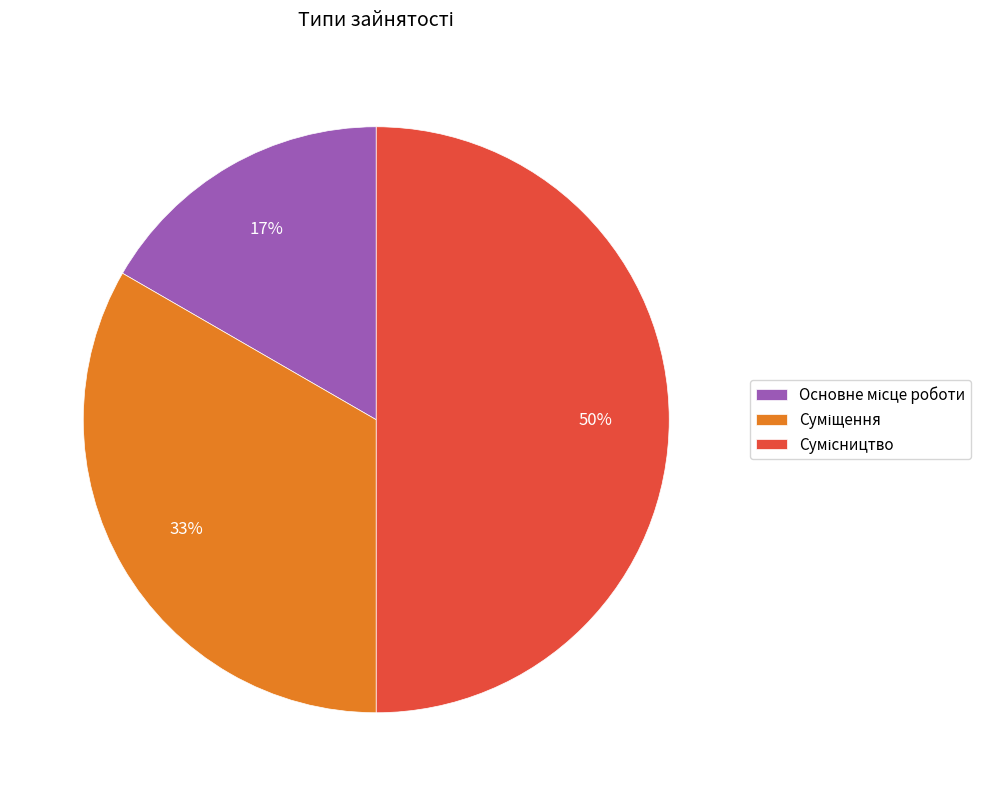

How many segments does this pie chart have?

3